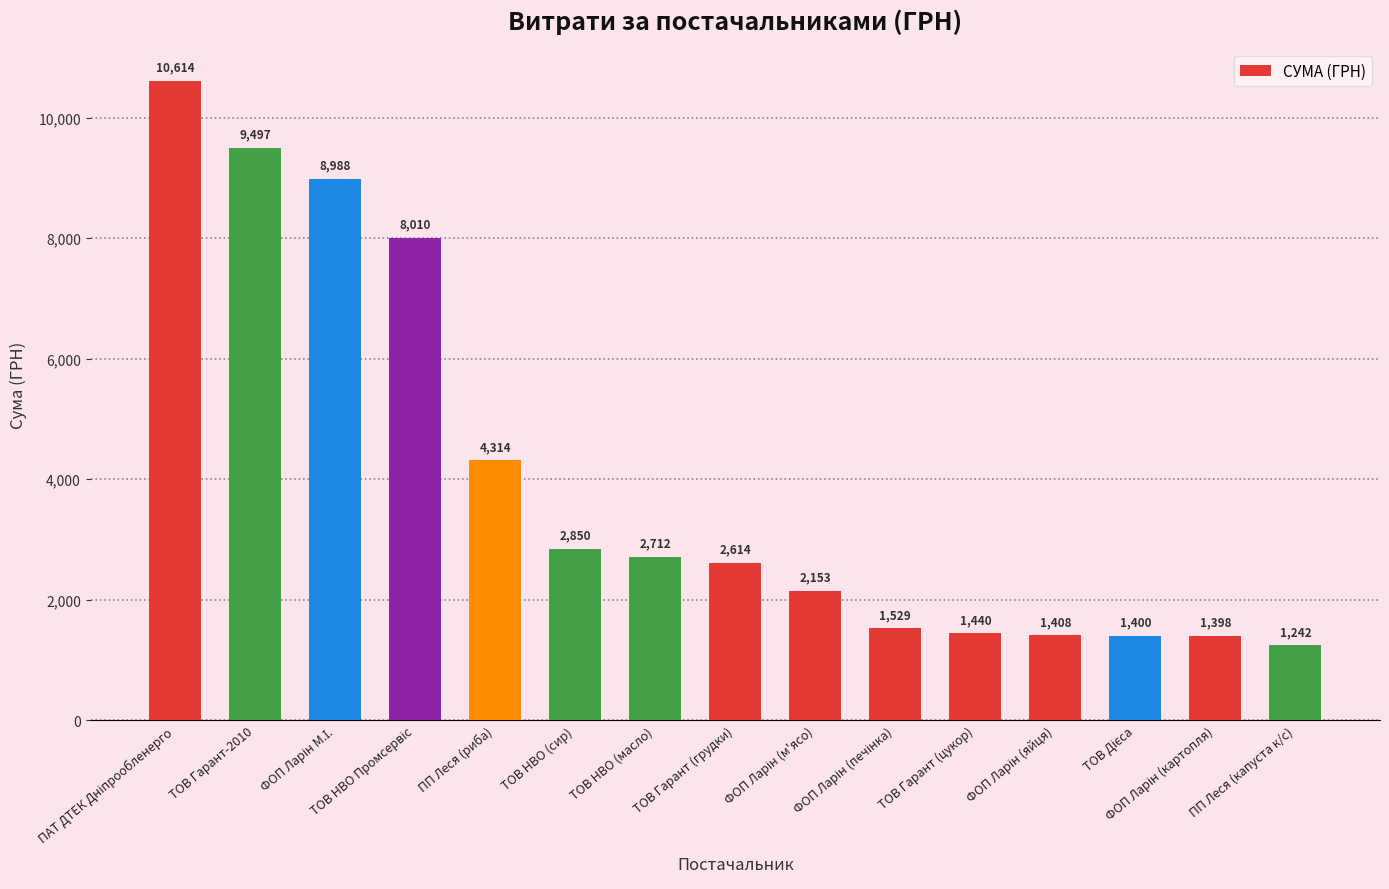

What is the minimum value shown in the chart?

1242.2